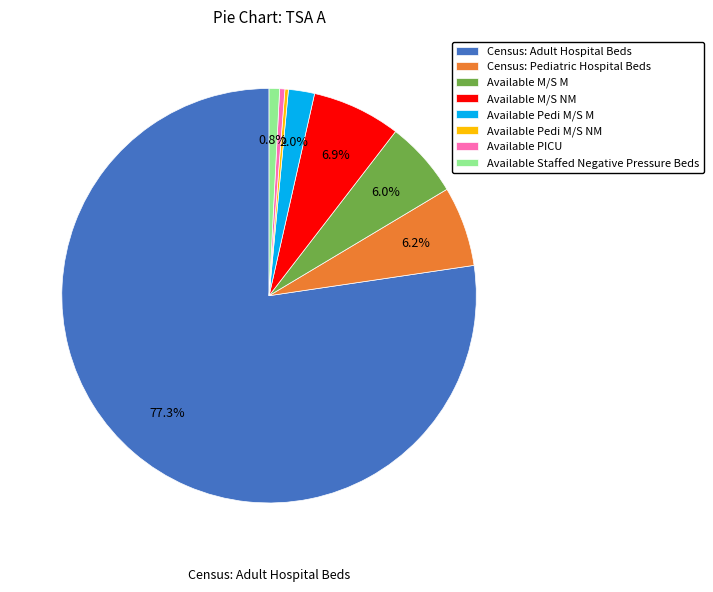

The Available M/S NM slice represents 1% of the pie. True or false?

False